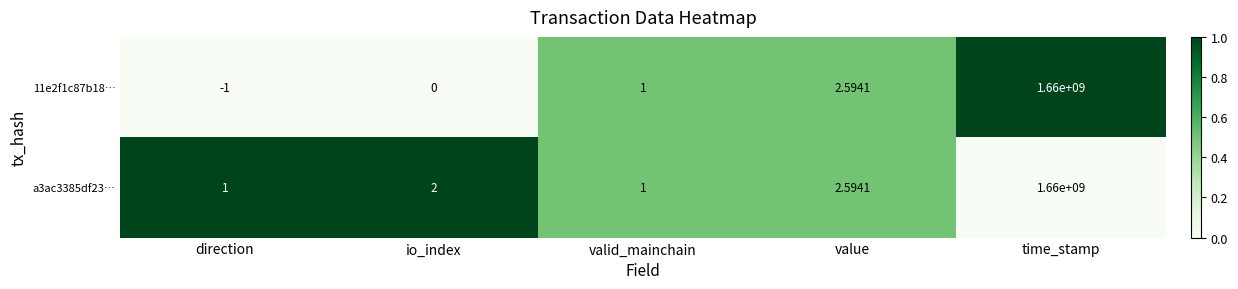

Is the value of 11e2f1c87b18… at io_index greater than the value of a3ac3385df23… at value?

No